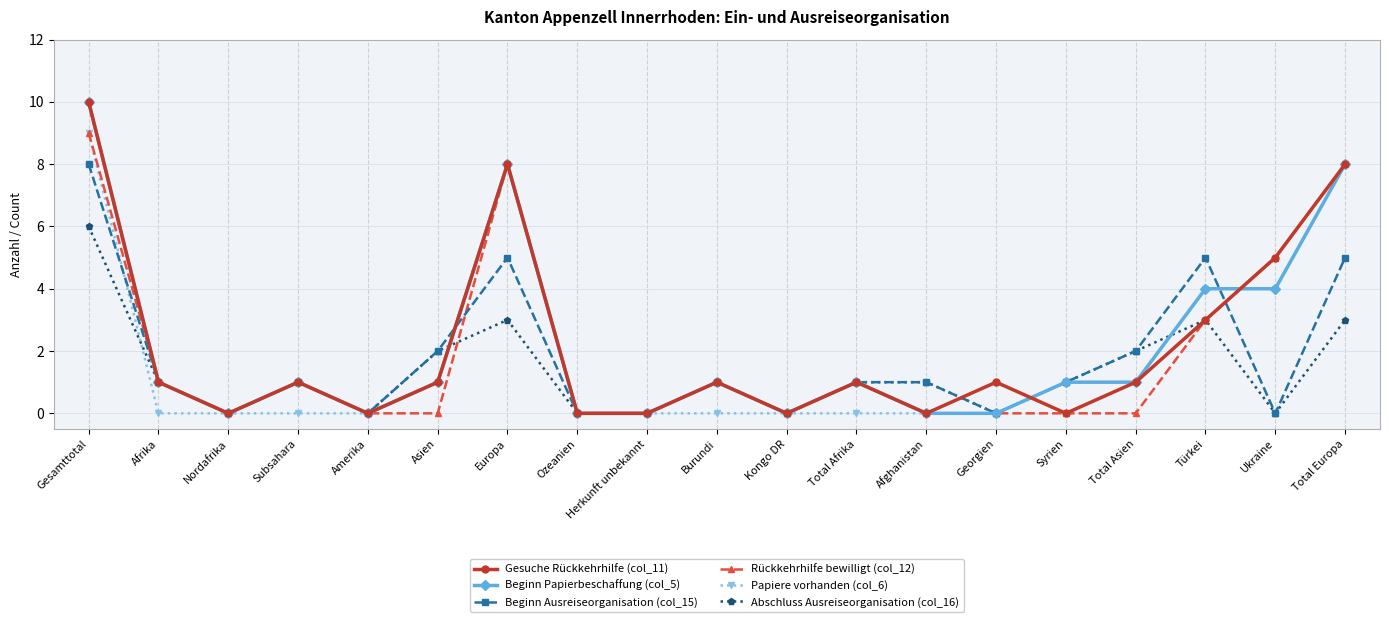

What position from the left is Total Asien?

16